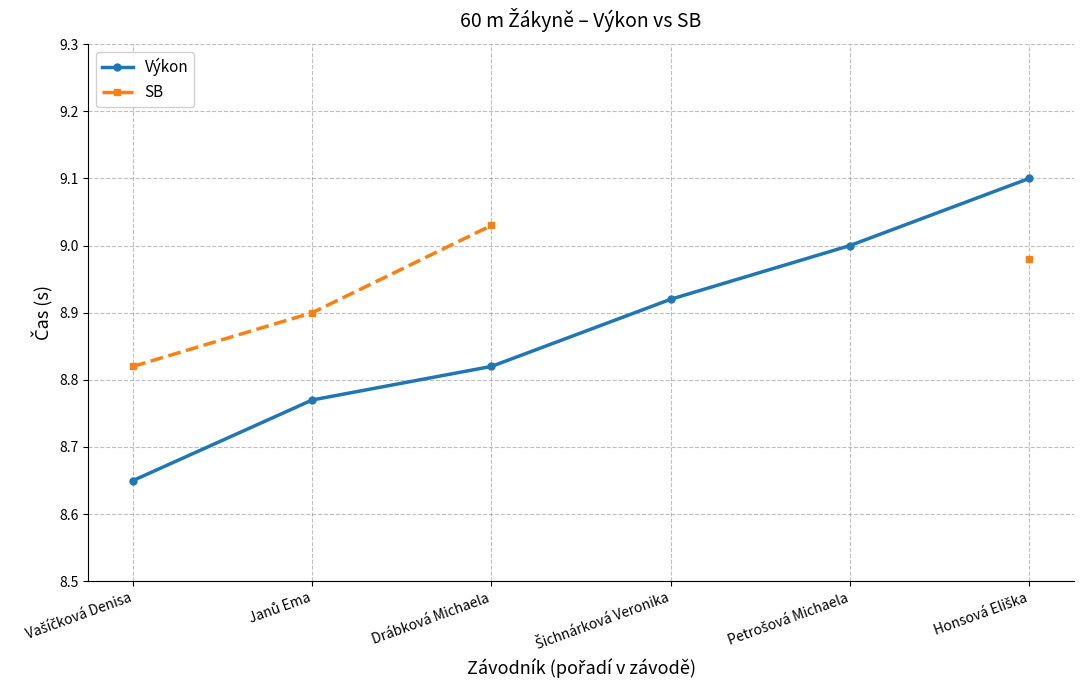

What is the sum of the SB values at Janů Ema and Drábková Michaela?

17.9